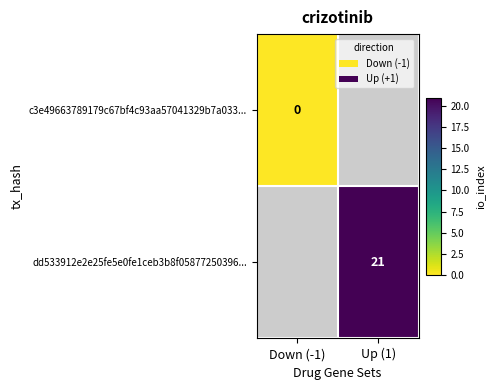

The value of dd533912e2e25fe5e0fe1ceb3b8f05877250396... at Up (1) is 21. True or false?

True